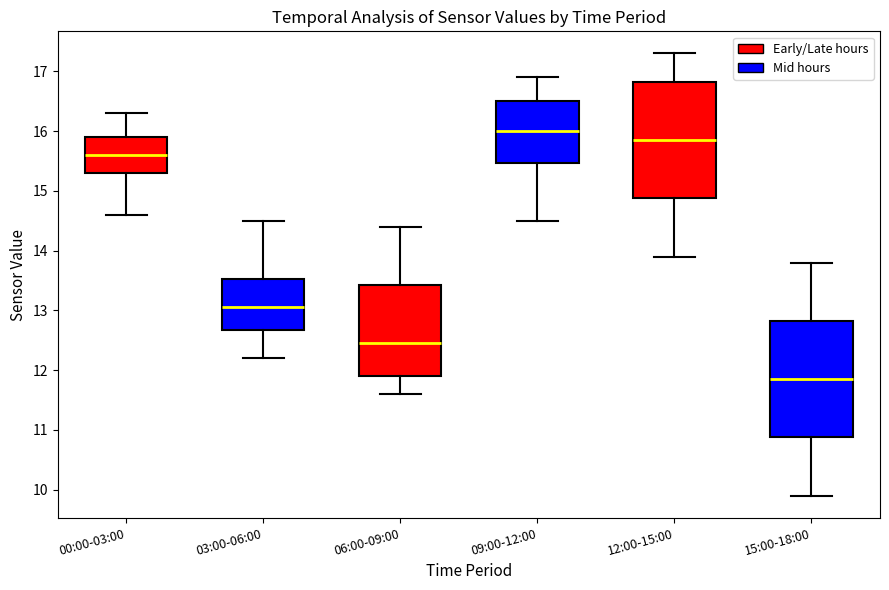

Where is the upper edge of the box for 00:00-03:00 on the y-axis? The values are not printed on the chart, so give them approximately, as read against the axis.

15.9